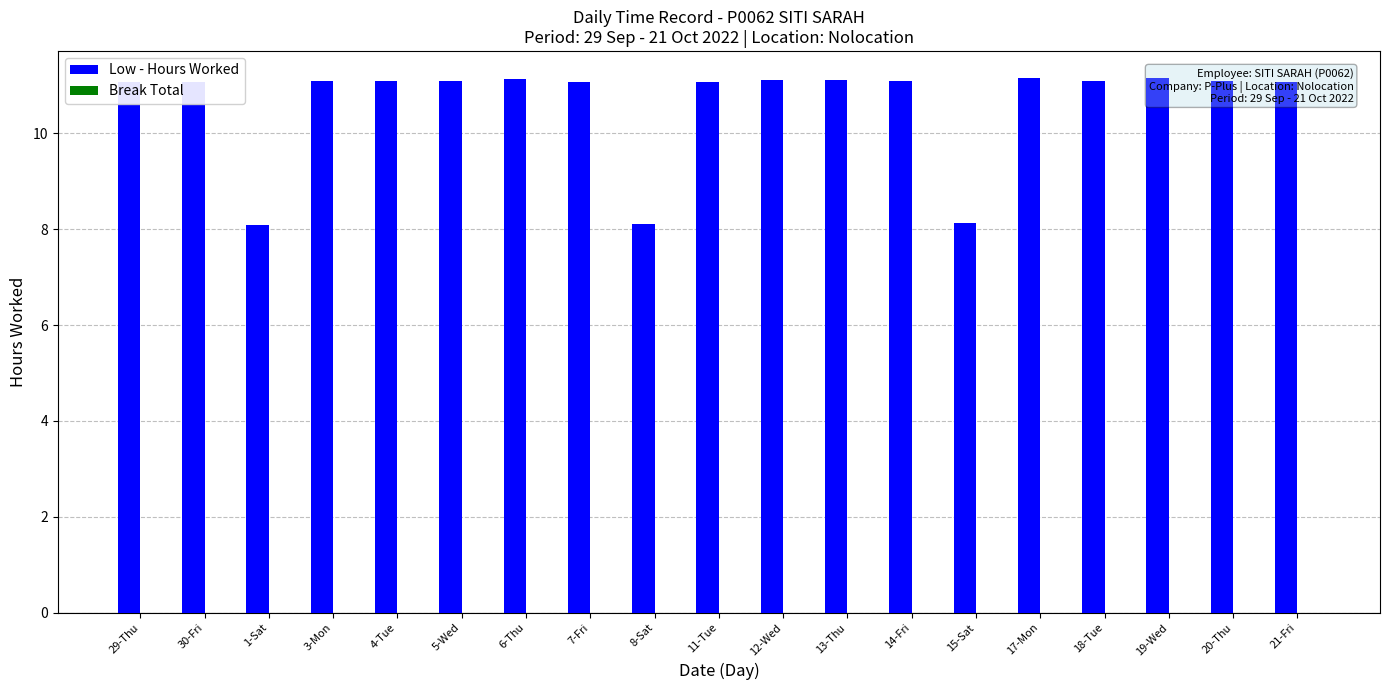

Are the bars horizontal?

No